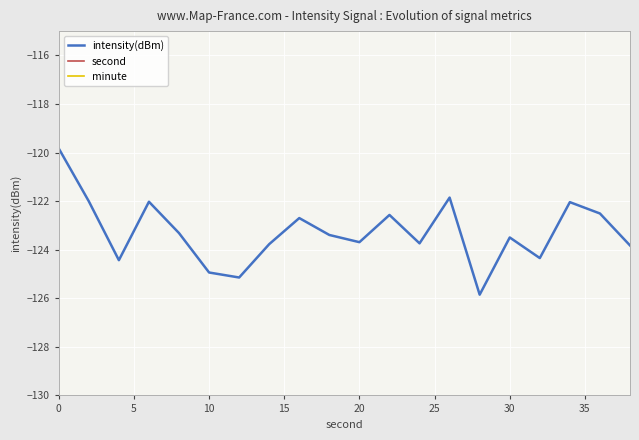

The value of intensity(dBm) at 0 is -119.8. True or false?

True